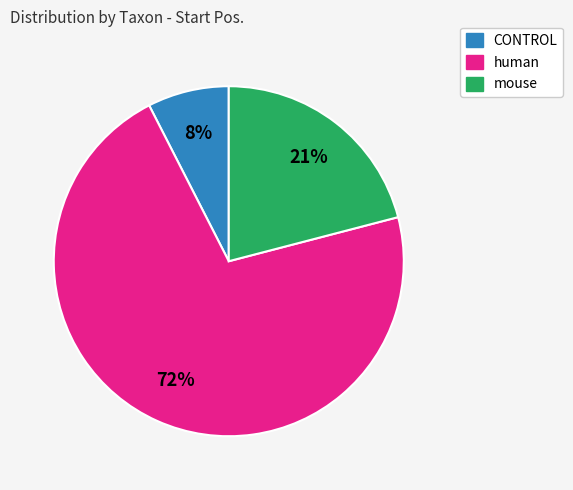

Does any single category account for the majority?

Yes